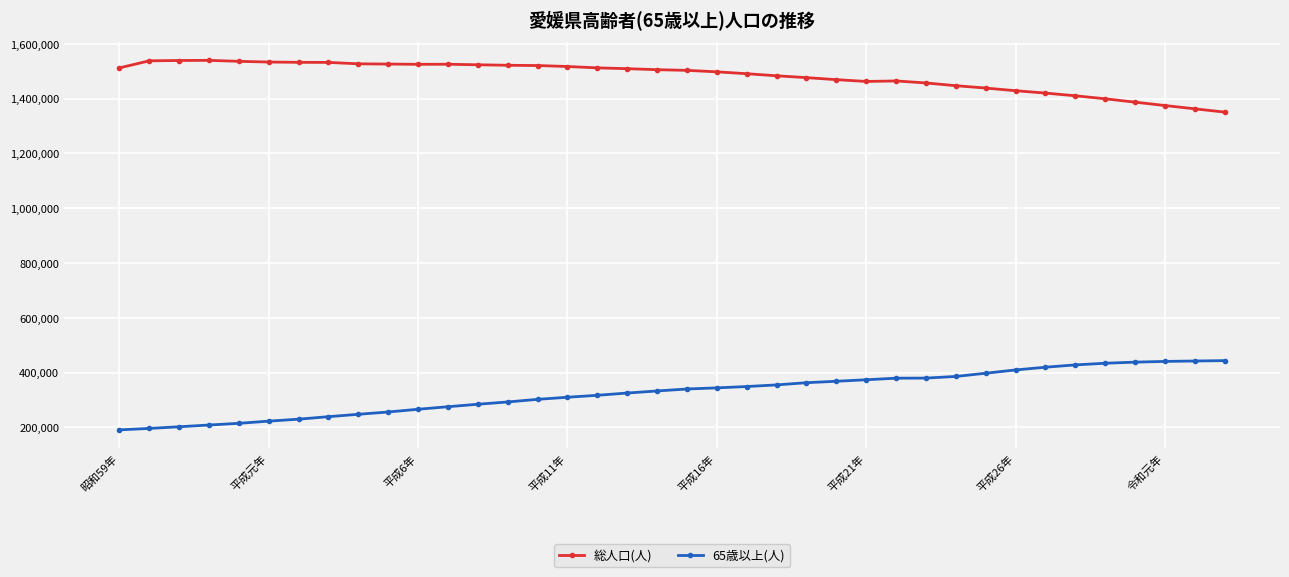

Which series has the largest total across all categories?

総人口(人)